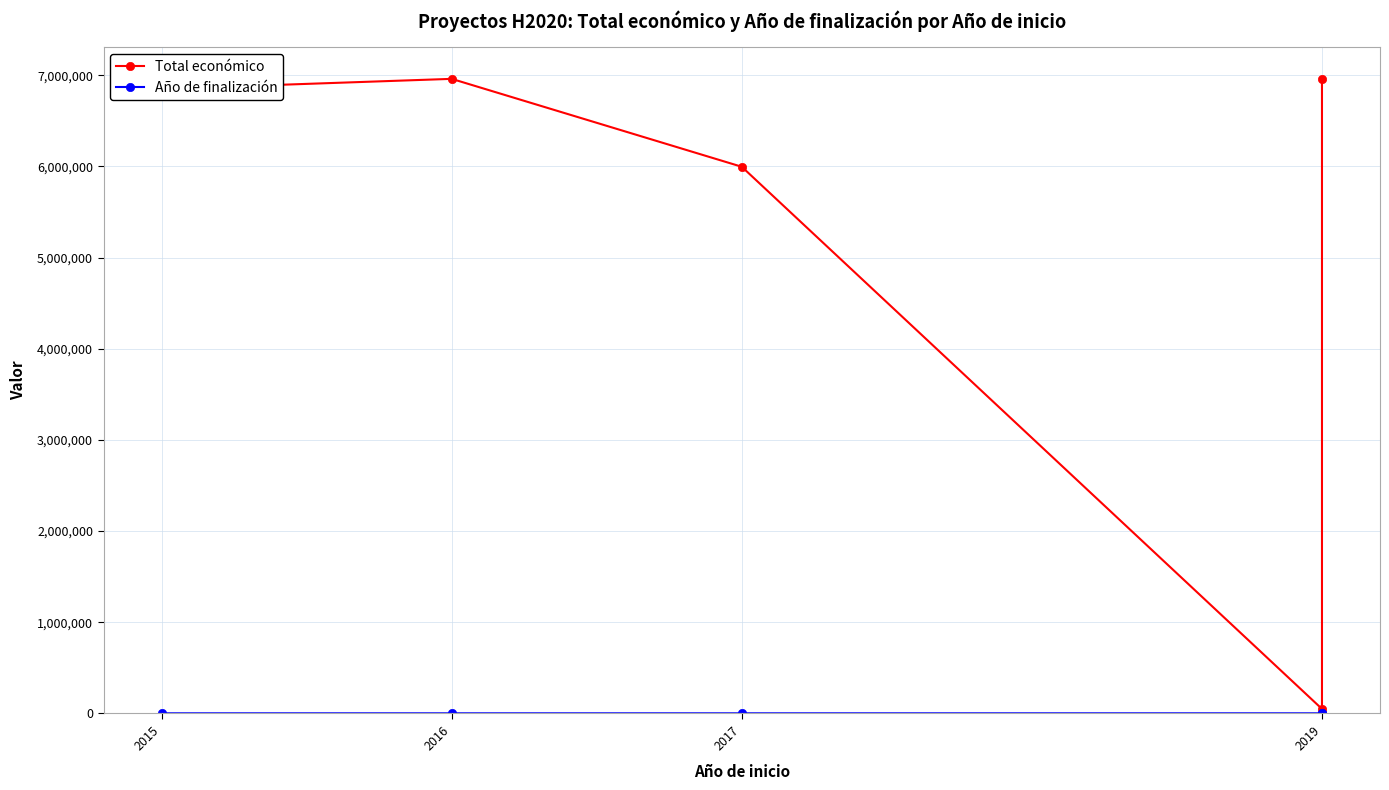

True or false: Año de finalización has a value of 2021 at 2017.

True